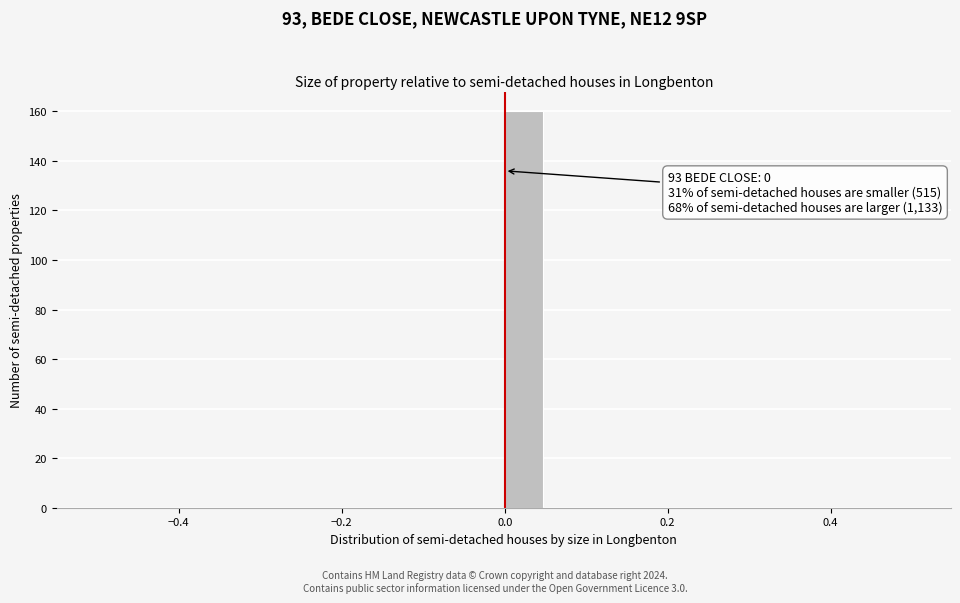

Around what value on the x-axis is the tallest bar? Give the approximate position of its centre, as read against the axis.

0.02